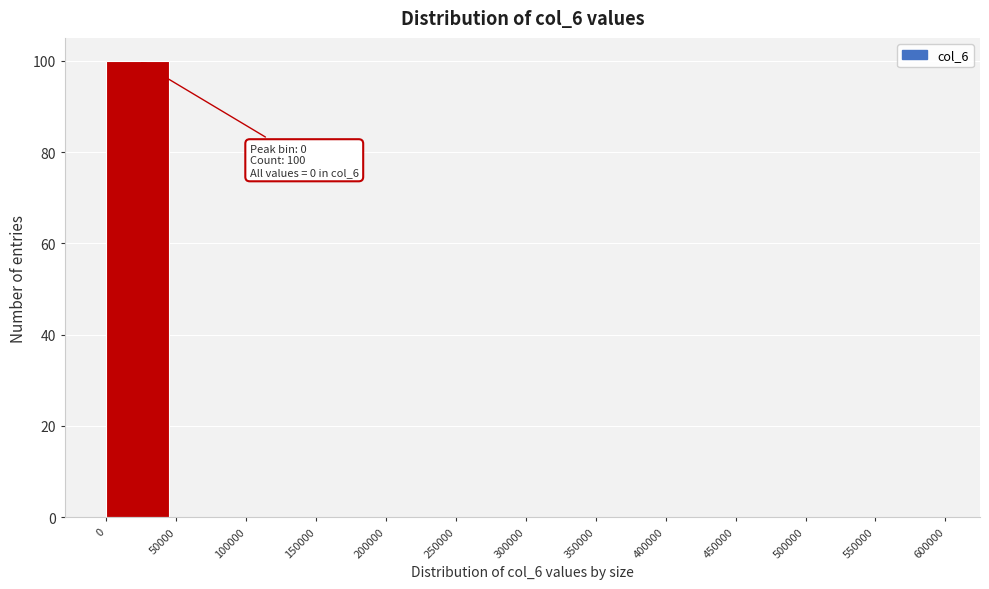

Over which range of the x-axis is the bar tallest?

0 to 50000